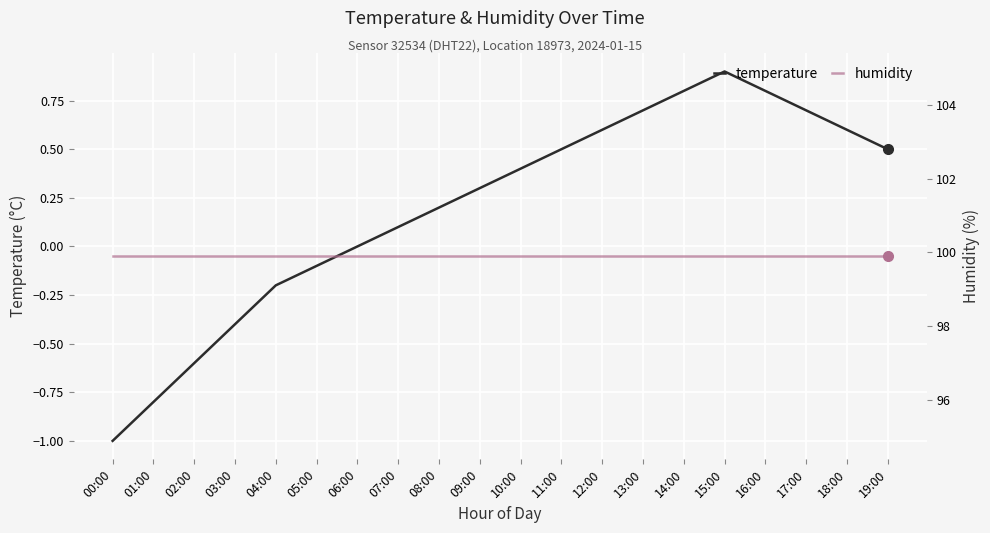

True or false: temperature and humidity cross at least once.

False